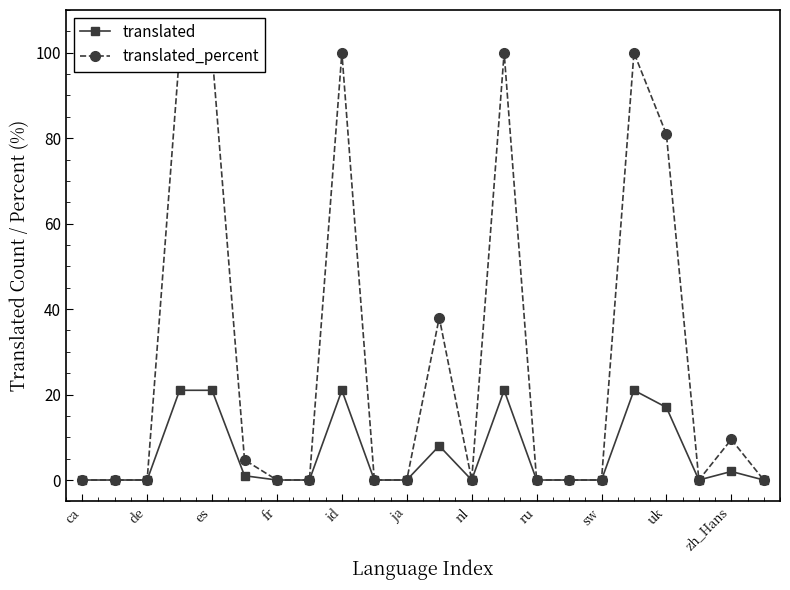

Which has a higher value, 13 or 21?

13